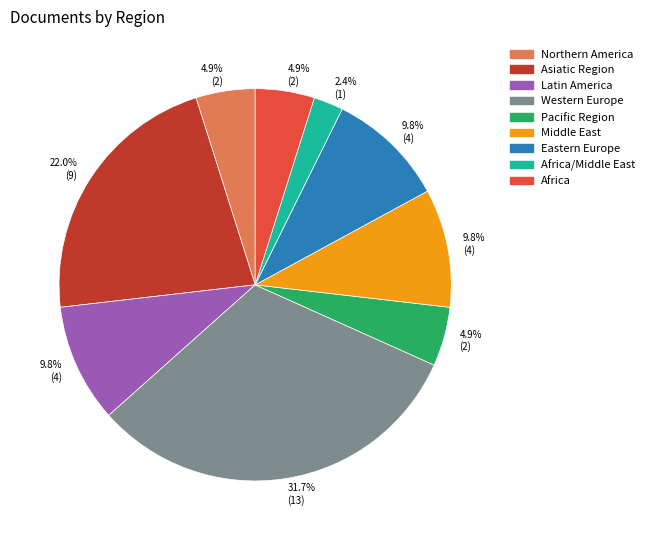

What percentage is the Middle East slice, to the nearest percent?

10%